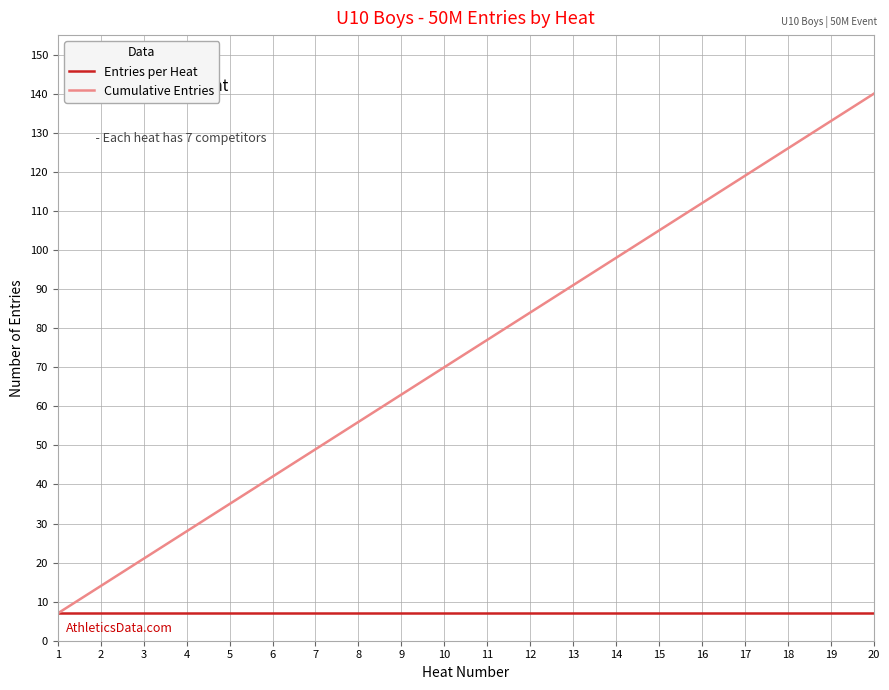

The value of Entries per Heat at 20 is 7. True or false?

True